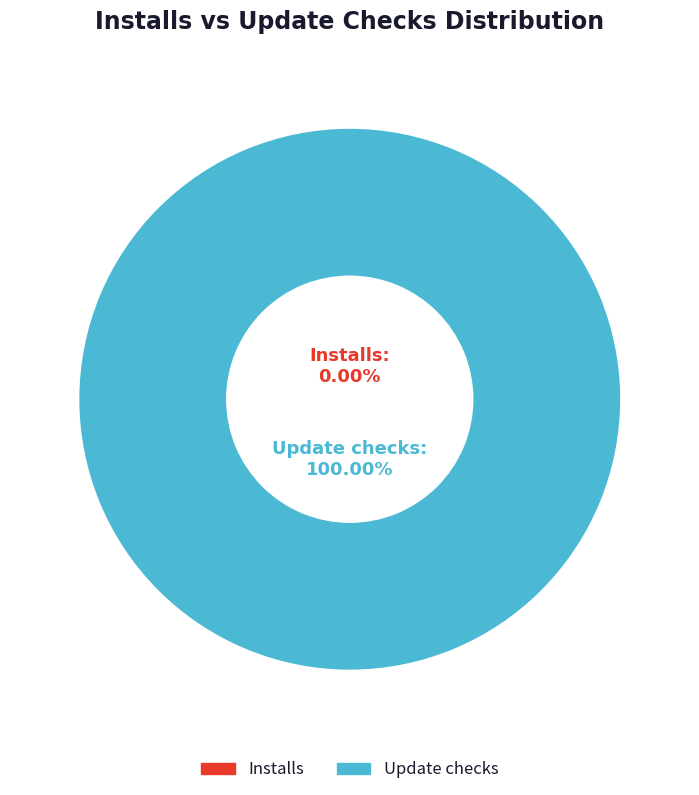

What is the spread (max minus min) of values at 21?

1